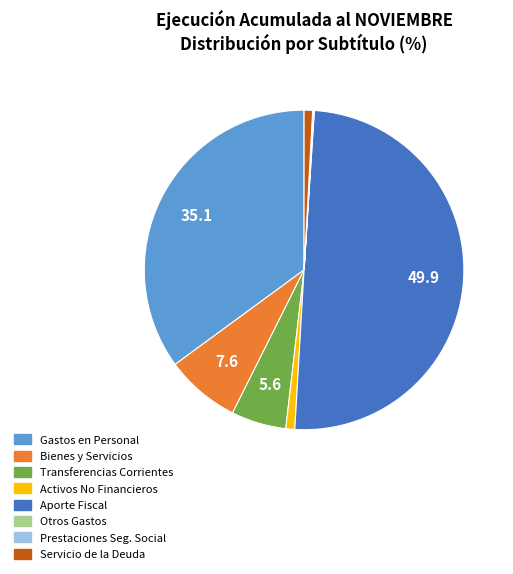

How many segments does this pie chart have?

8